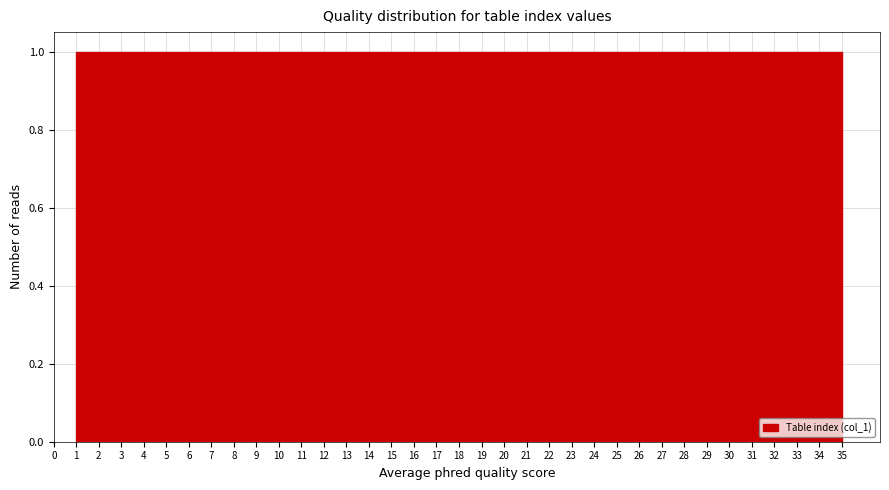

Reading left to right, list every bar in this chart as the range it spans on the x-axis followed by its height. Neither the bar edges nor the heights are printed on the chart, so give them approximately, as read against the axes.

1.0 to 2.0: 1
2.0 to 2.9: 1
2.9 to 3.9: 1
3.9 to 4.9: 1
4.9 to 5.9: 1
5.9 to 6.8: 1
6.8 to 7.8: 1
7.8 to 8.8: 1
8.8 to 9.7: 1
9.7 to 10.7: 1
10.7 to 11.7: 1
11.7 to 12.7: 1
12.7 to 13.6: 1
13.6 to 14.6: 1
14.6 to 15.6: 1
15.6 to 16.5: 1
16.5 to 17.5: 1
17.5 to 18.5: 1
18.5 to 19.5: 1
19.5 to 20.4: 1
20.4 to 21.4: 1
21.4 to 22.4: 1
22.4 to 23.3: 1
23.3 to 24.3: 1
24.3 to 25.3: 1
25.3 to 26.3: 1
26.3 to 27.2: 1
27.2 to 28.2: 1
28.2 to 29.2: 1
29.2 to 30.1: 1
30.1 to 31.1: 1
31.1 to 32.1: 1
32.1 to 33.1: 1
33.1 to 34.0: 1
34.0 to 35.0: 1